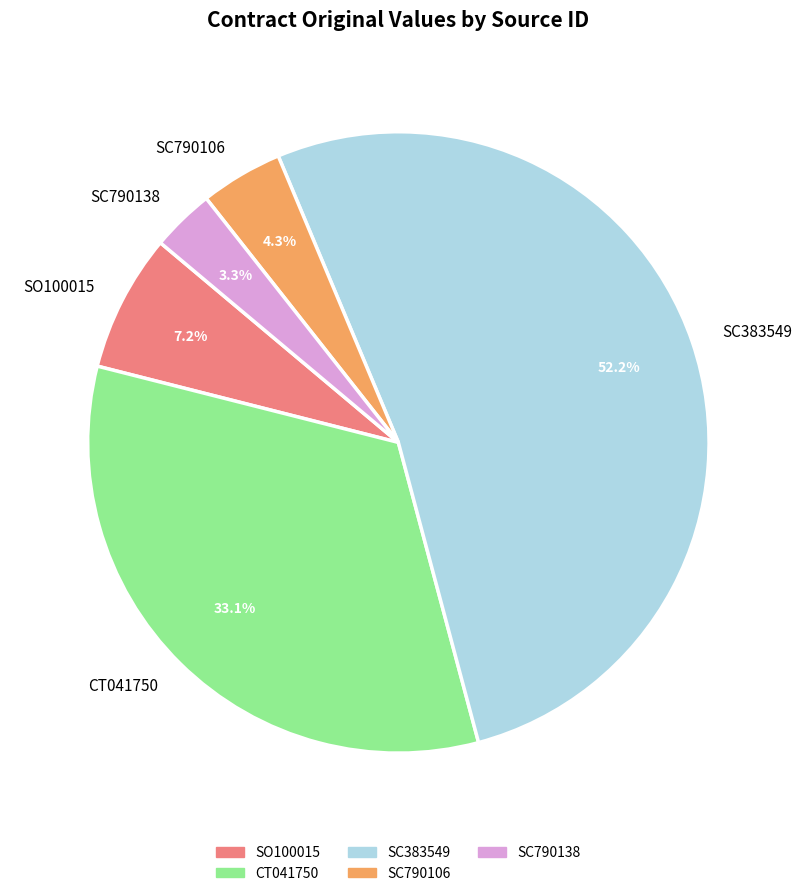

To the nearest percent, what is the combined percentage of SO100015 and SC383549?

59%